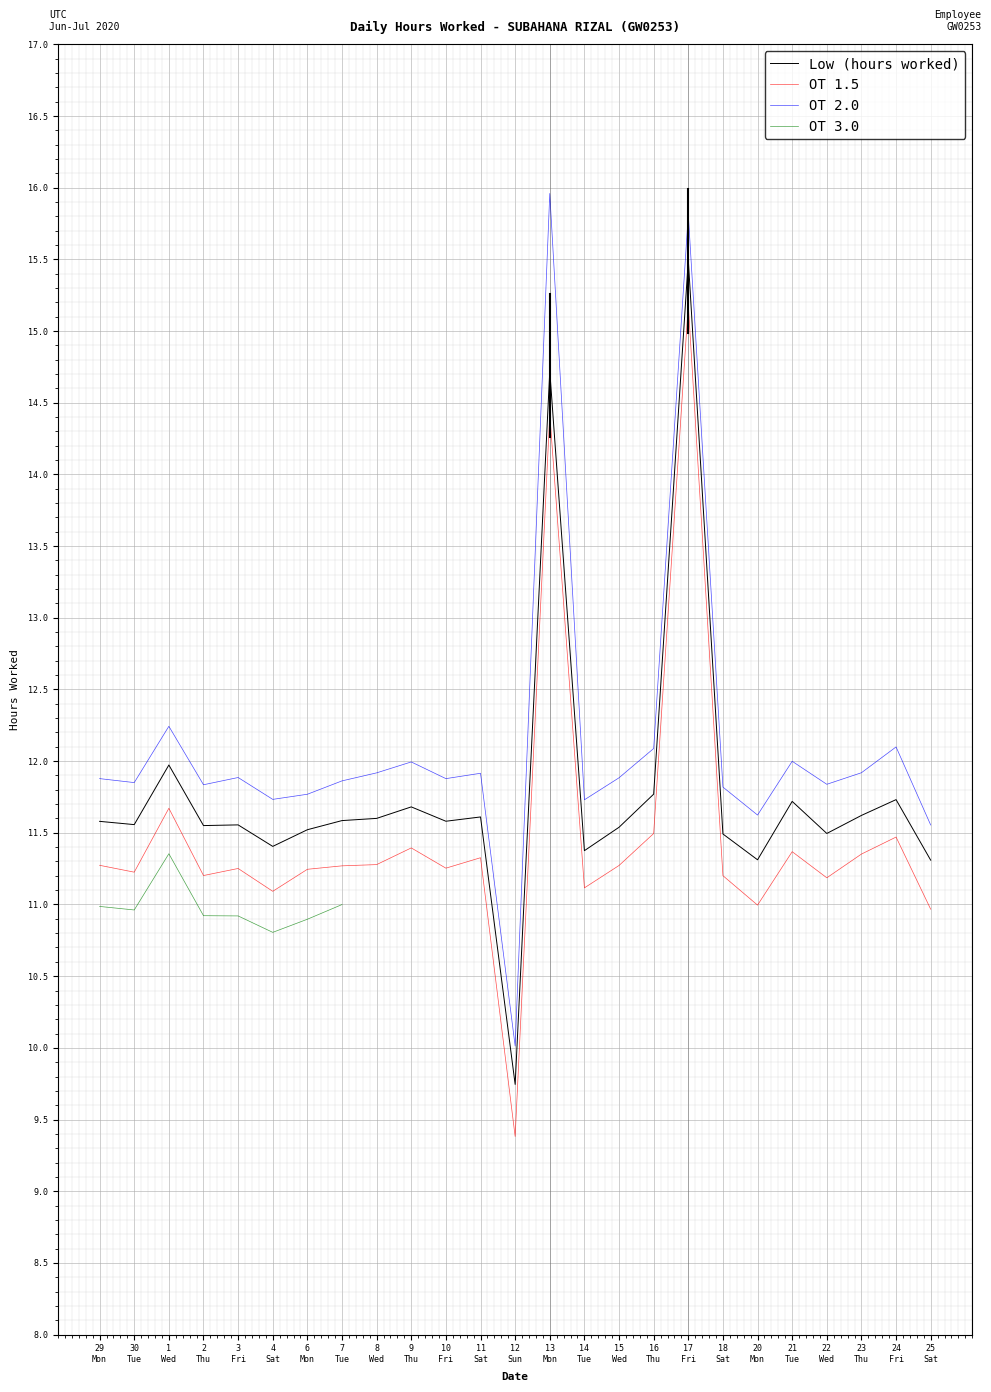

True or false: OT 2.0 and OT 1.5 intersect in this chart.

False